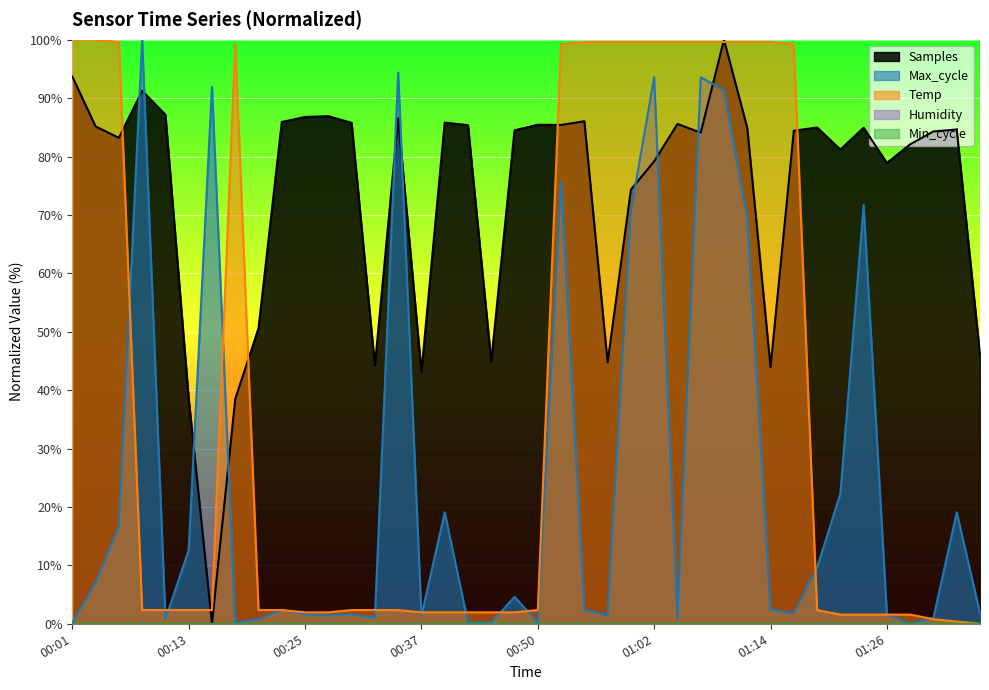

At which category does Temp reach its first local peak?

00:18